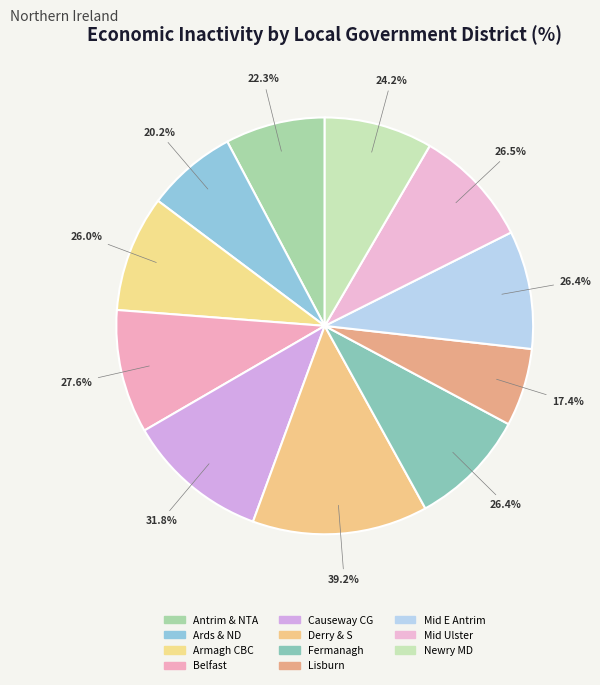

Which has a higher value, Belfast or Armagh City, Banbridge and Craigavon?

Belfast